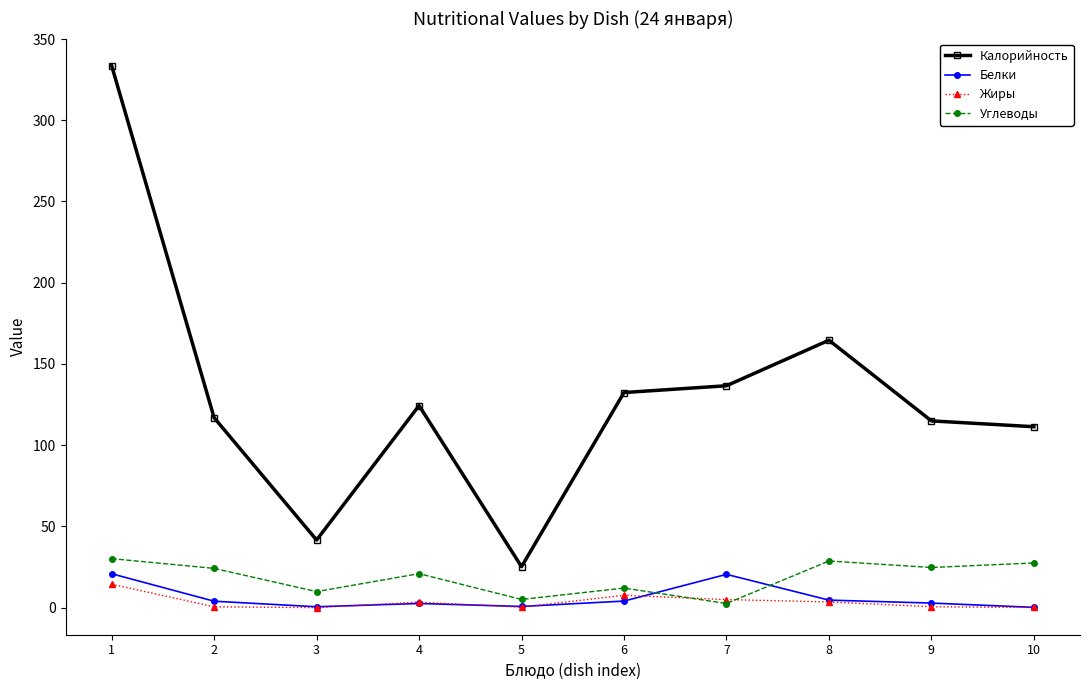

What is the difference between the maximum and minimum values in the Калорийность series?

308.4